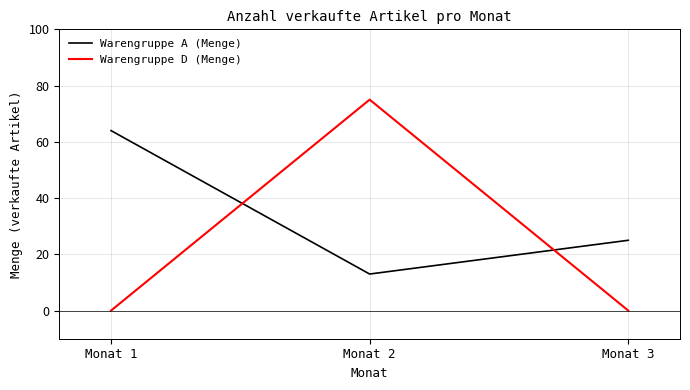

What is the average value of the Warengruppe D (Menge) series?

25